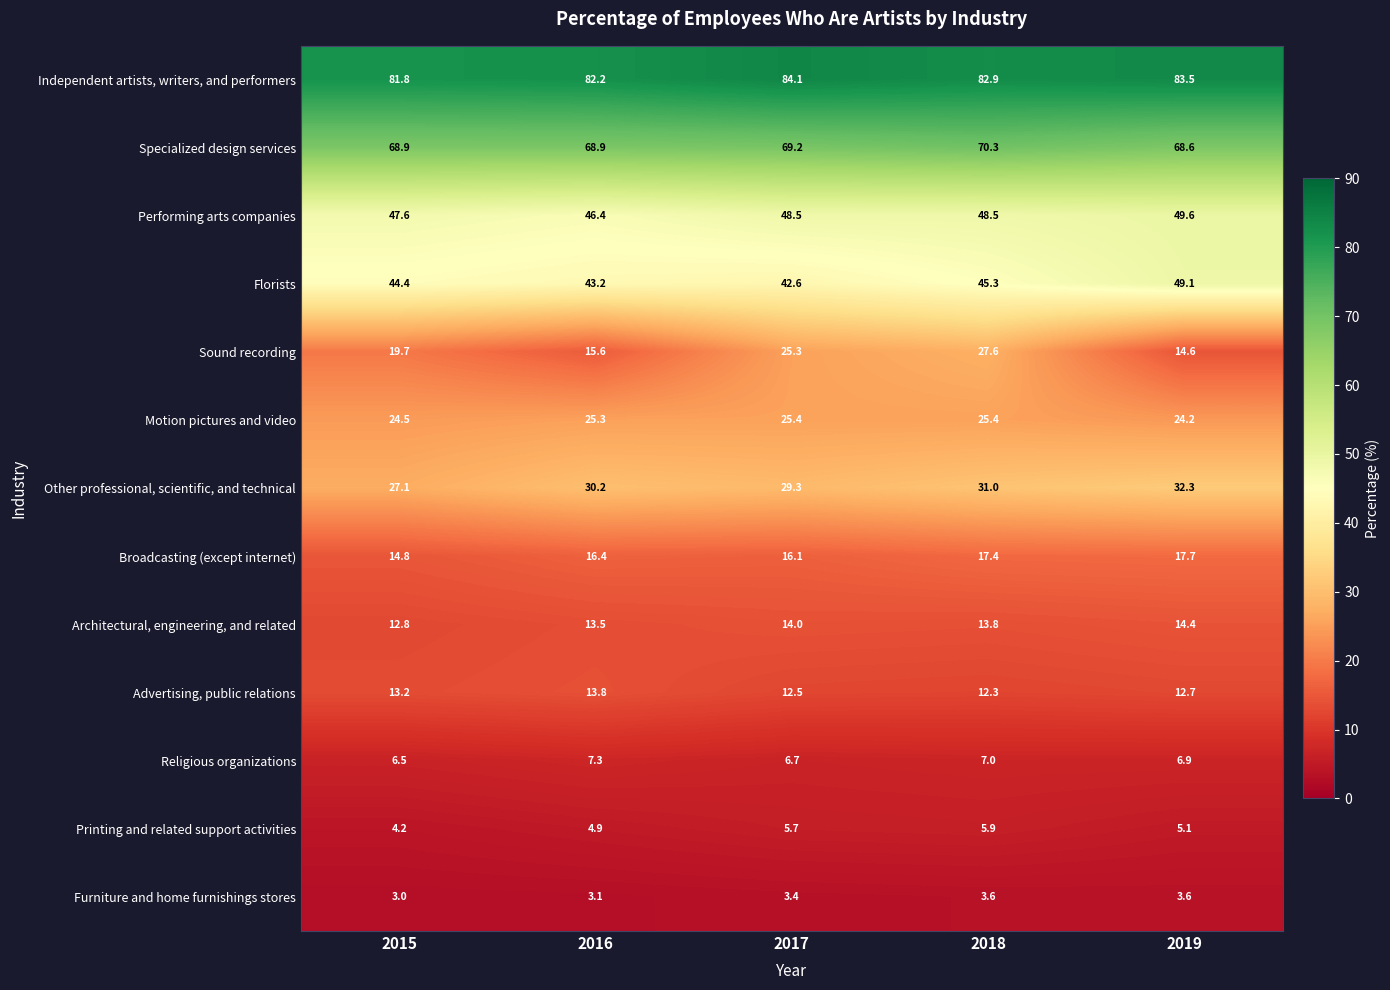

What is the total value across all series at 2015?

368.5